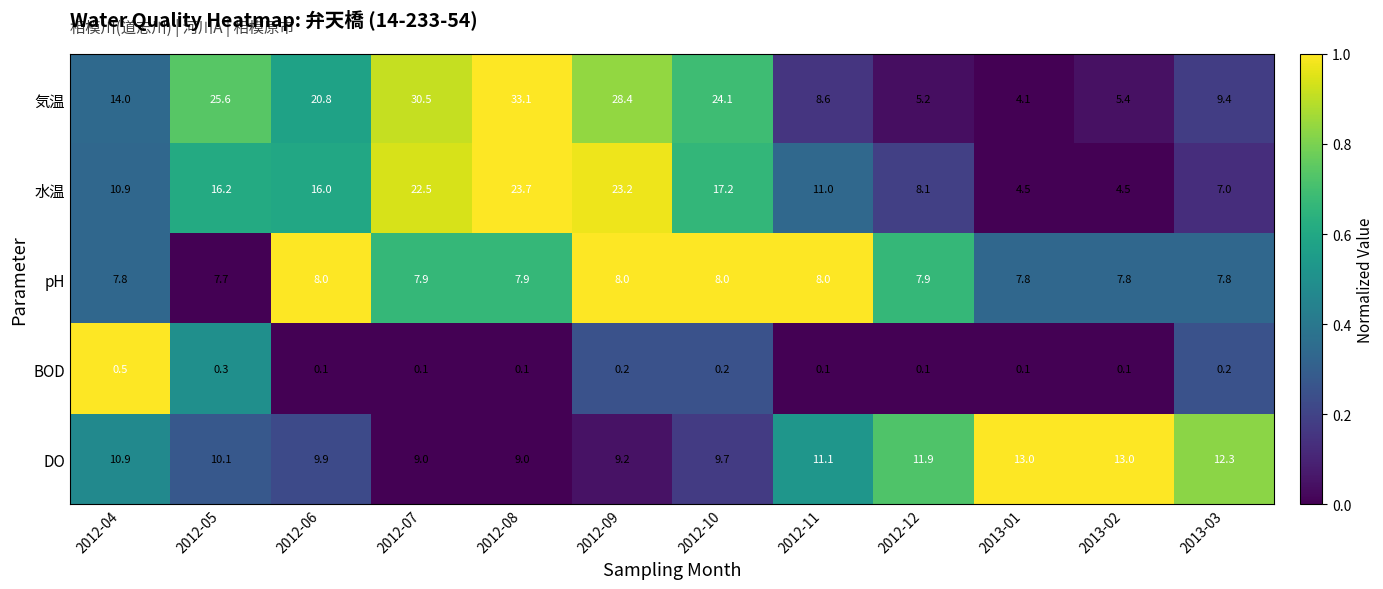

Where does the 水温 series first go above 16?

2012-05